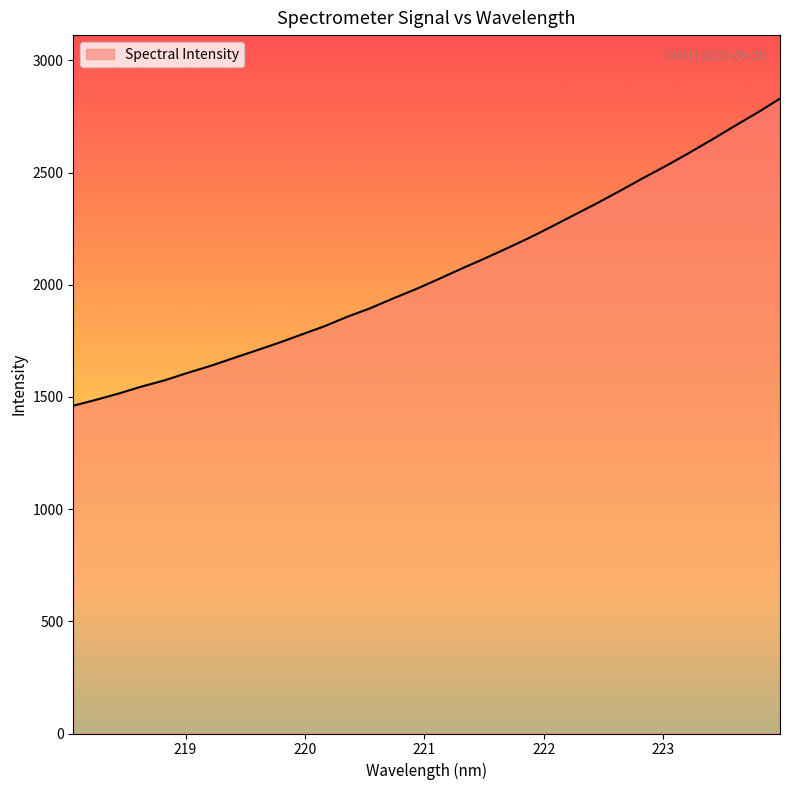

What is the difference between the maximum and minimum values?

1368.8